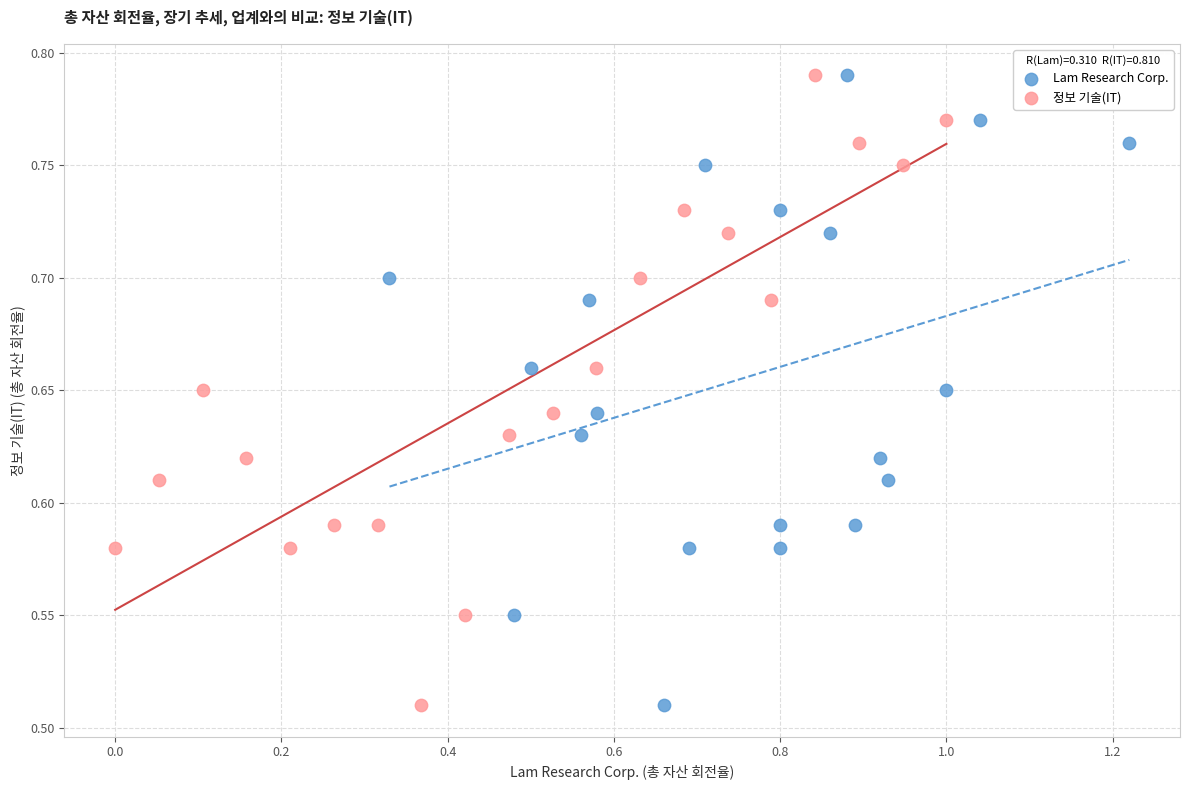

What are all the series names shown in the legend?

Lam Research Corp., 정보 기술(IT)